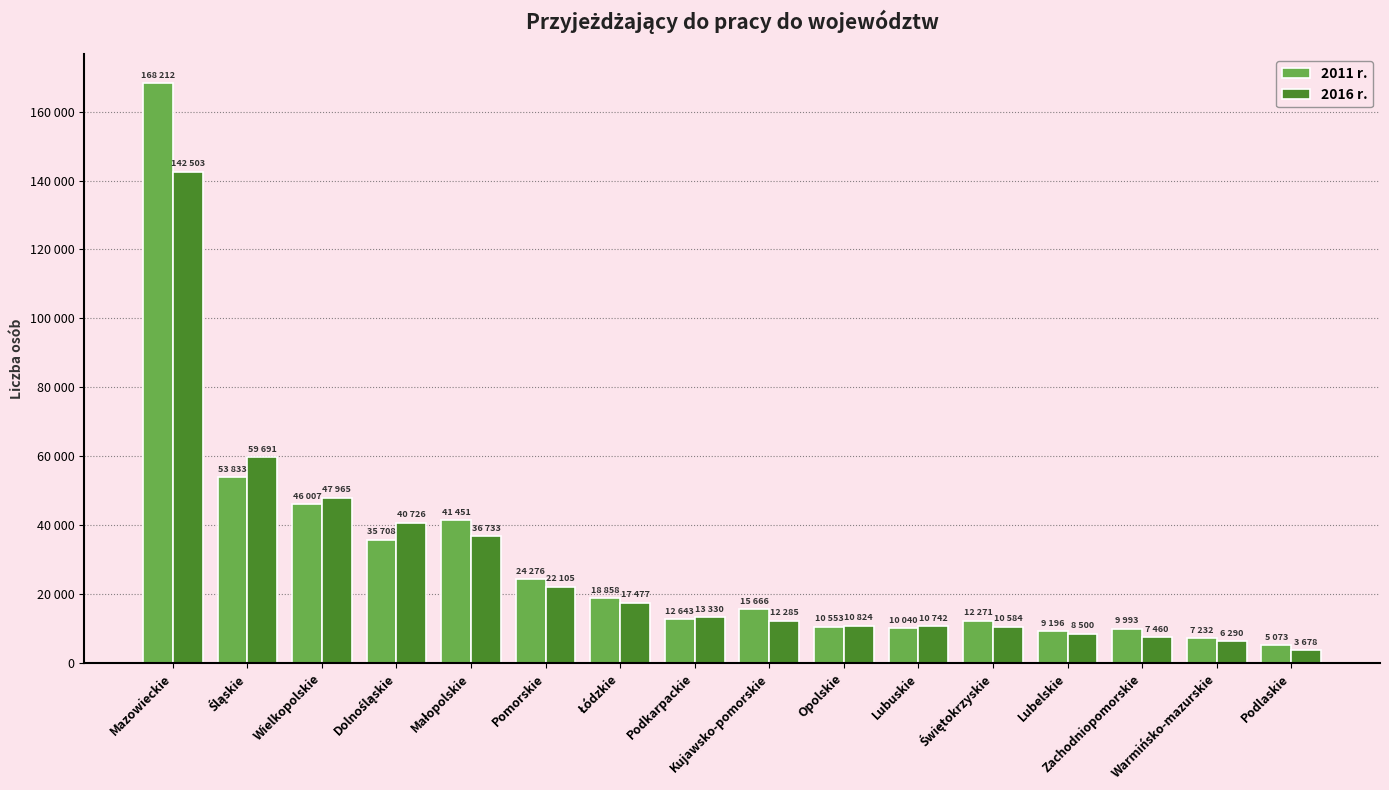

What are all the series names shown in the legend?

2011 r., 2016 r.